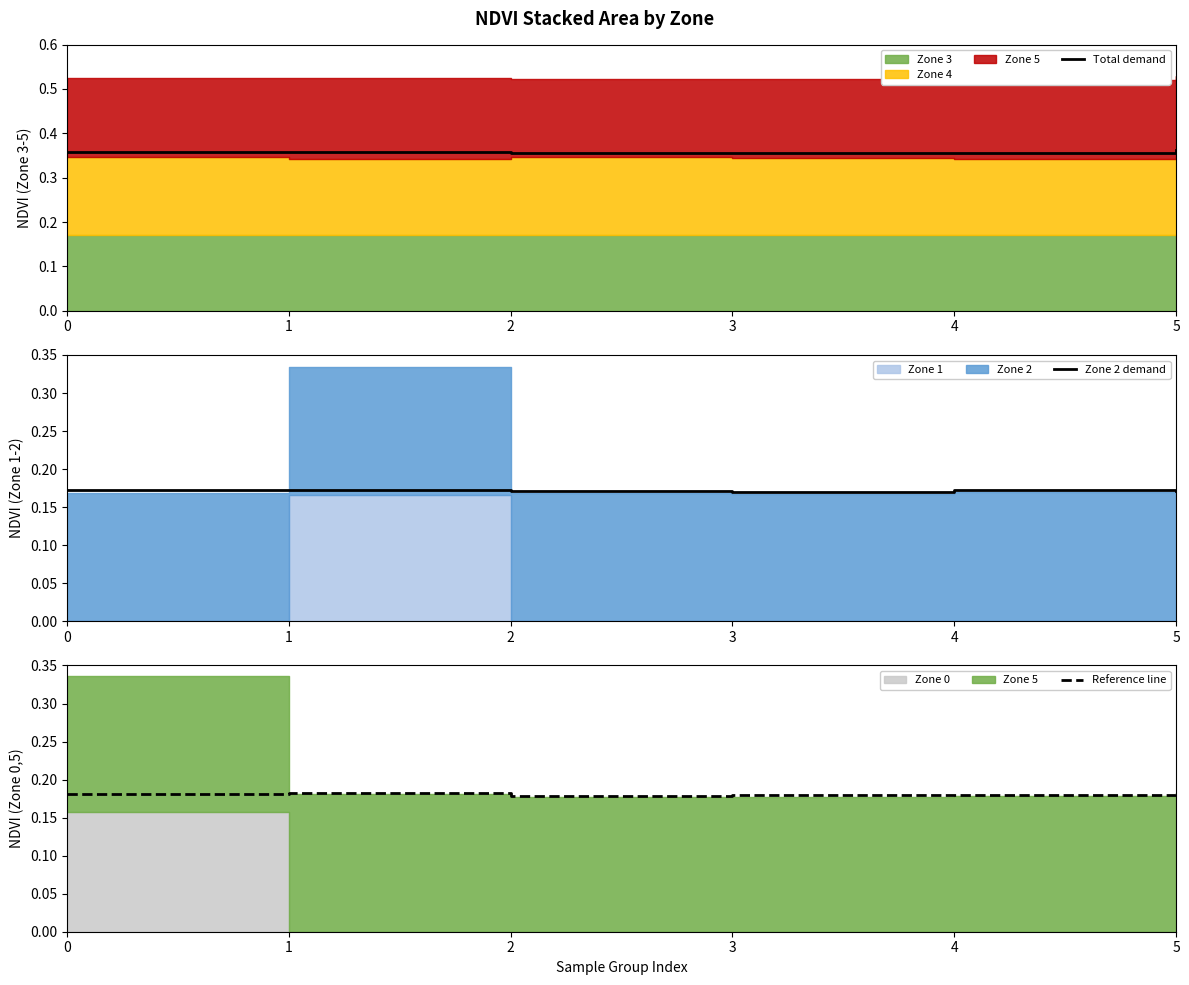

Is it true that Reference line equals 0.1 at 0?

False